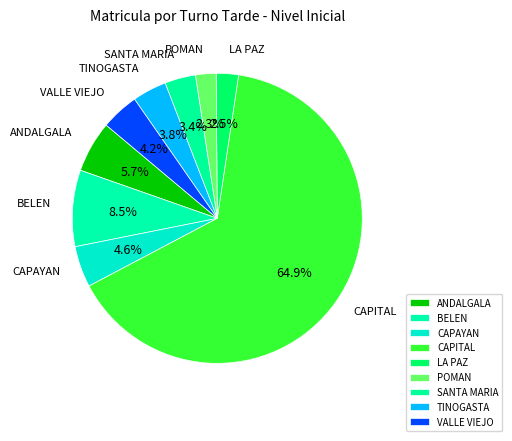

What is the largest slice in the pie chart?

CAPITAL